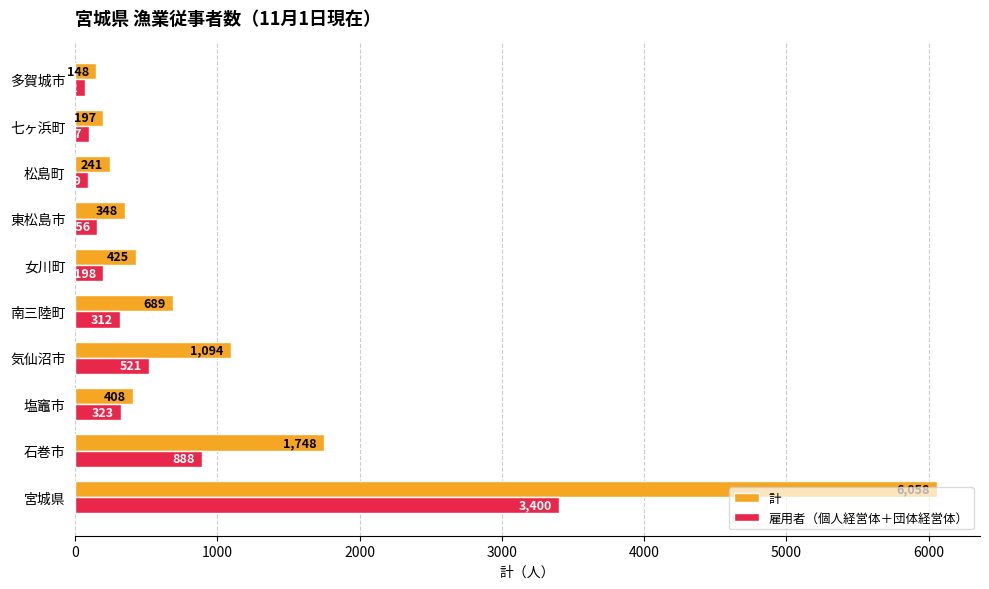

Which series has the largest total across all categories?

計